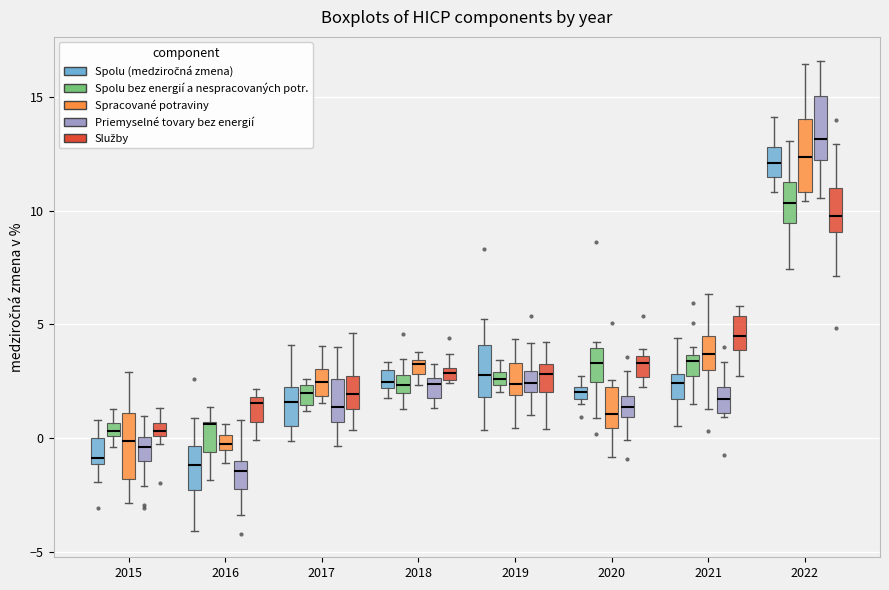

Where does the upper whisker of the box for 2015 (Spolu (medziročná zmena)) end on the y-axis? The values are not printed on the chart, so give them approximately, as read against the axis.

1.0